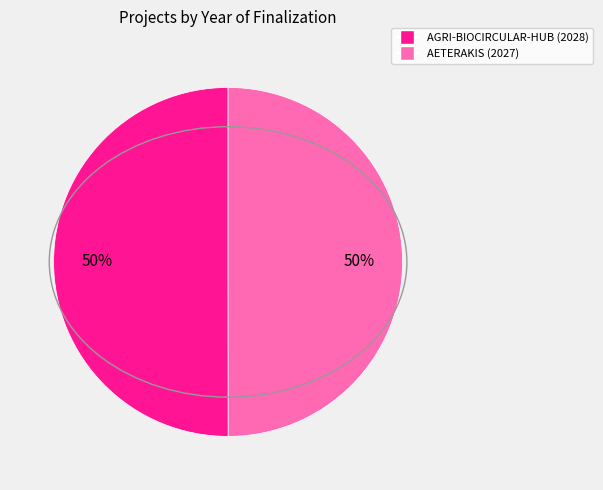

How many segments does this pie chart have?

2